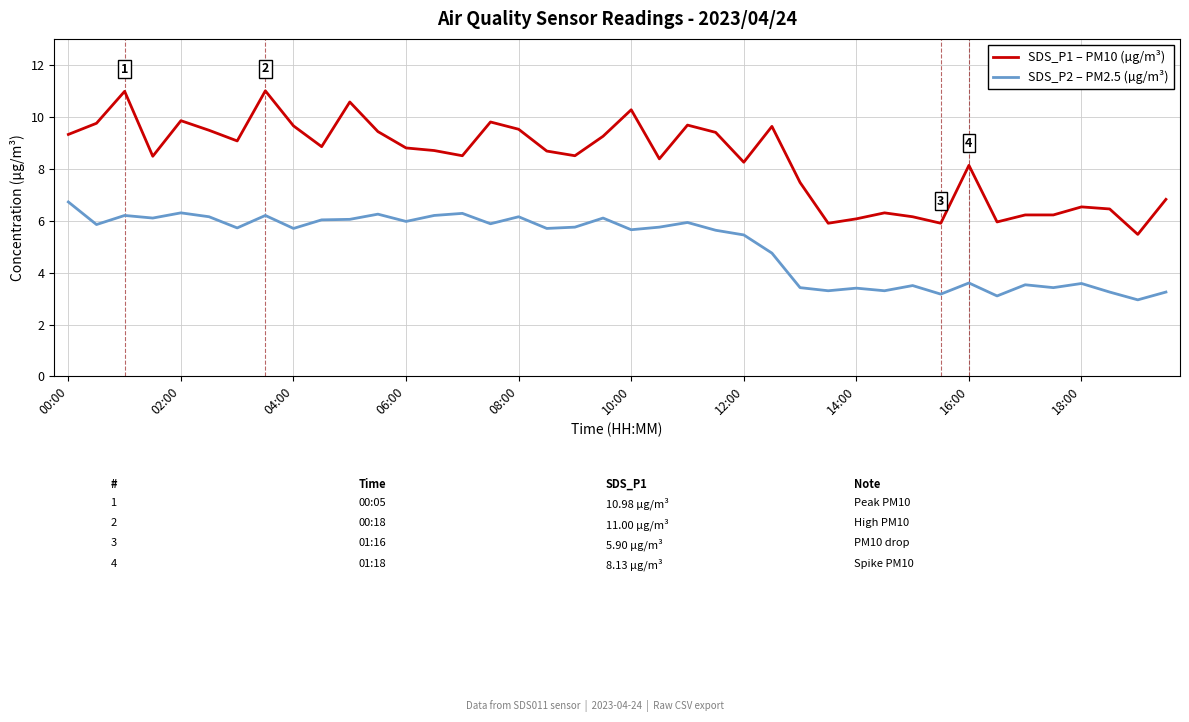

Rank the series by their maximum value, from highest to lowest.

SDS_P1 – PM10 (µg/m³), SDS_P2 – PM2.5 (µg/m³)